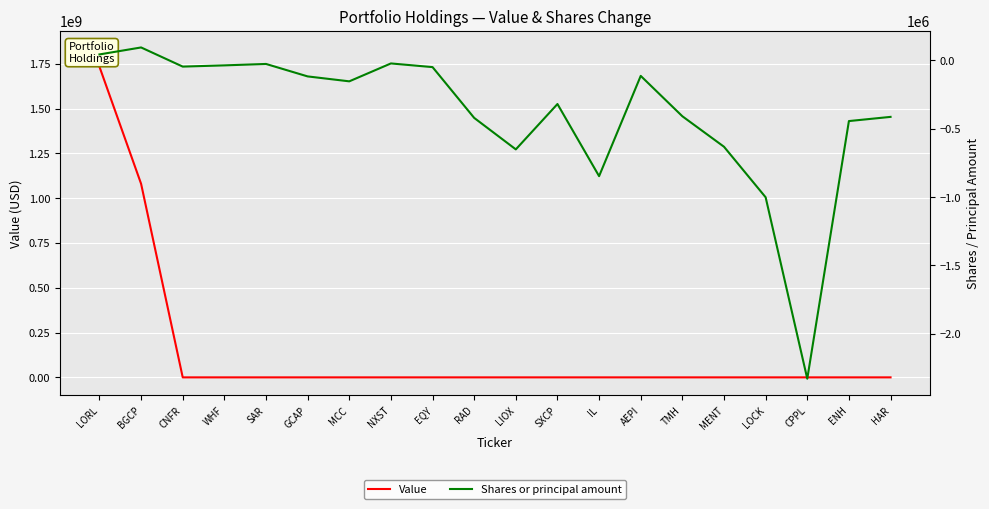

Rank the series by their maximum value, from highest to lowest.

Value, Shares or principal amount